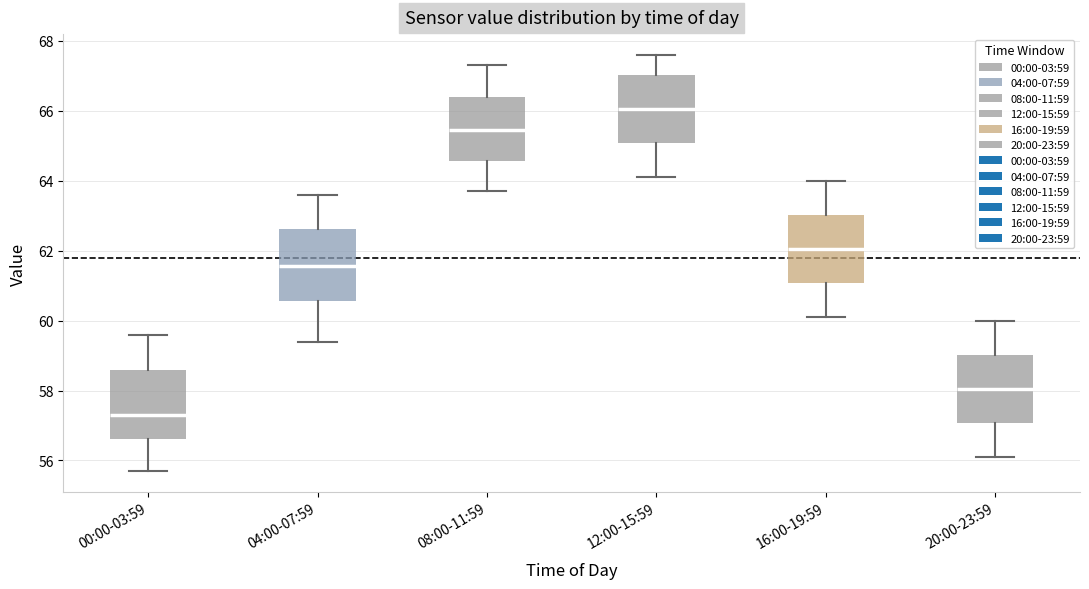

Where is the lower edge of the box for 00:00-03:59 on the y-axis? The values are not printed on the chart, so give them approximately, as read against the axis.

56.6